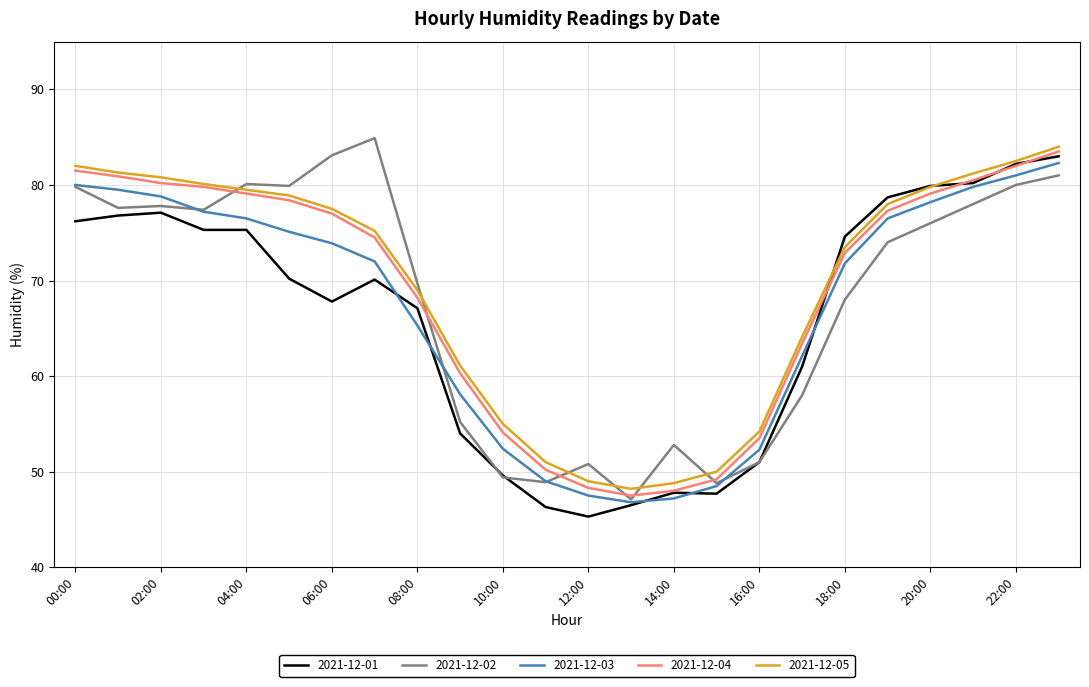

True or false: 2021-12-05 and 2021-12-02 cross at least once.

True